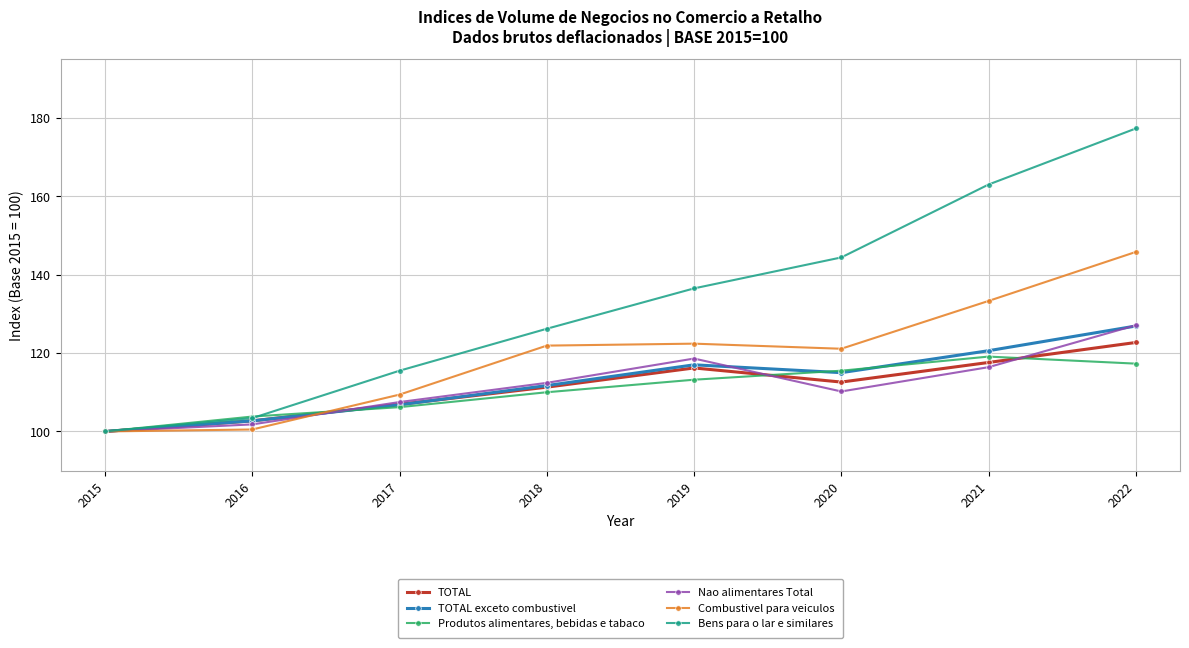

Which series has the largest total across all categories?

Bens para o lar e similares